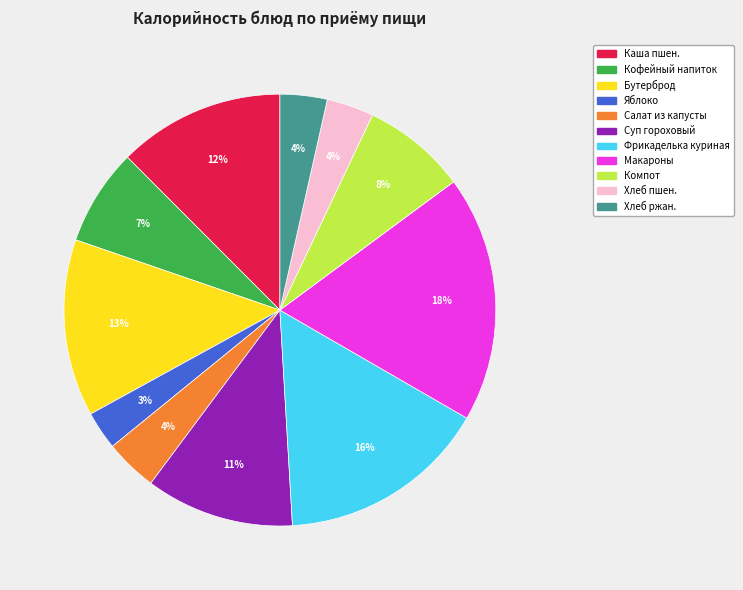

Count the number of slices in the pie.

11